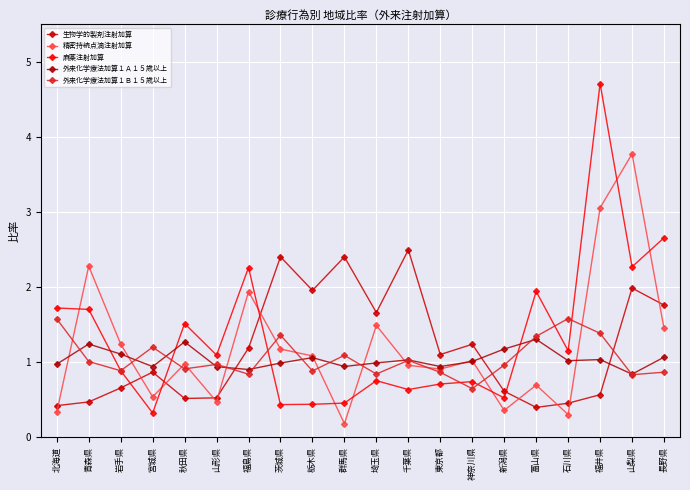

Count the number of data series in this chart.

5